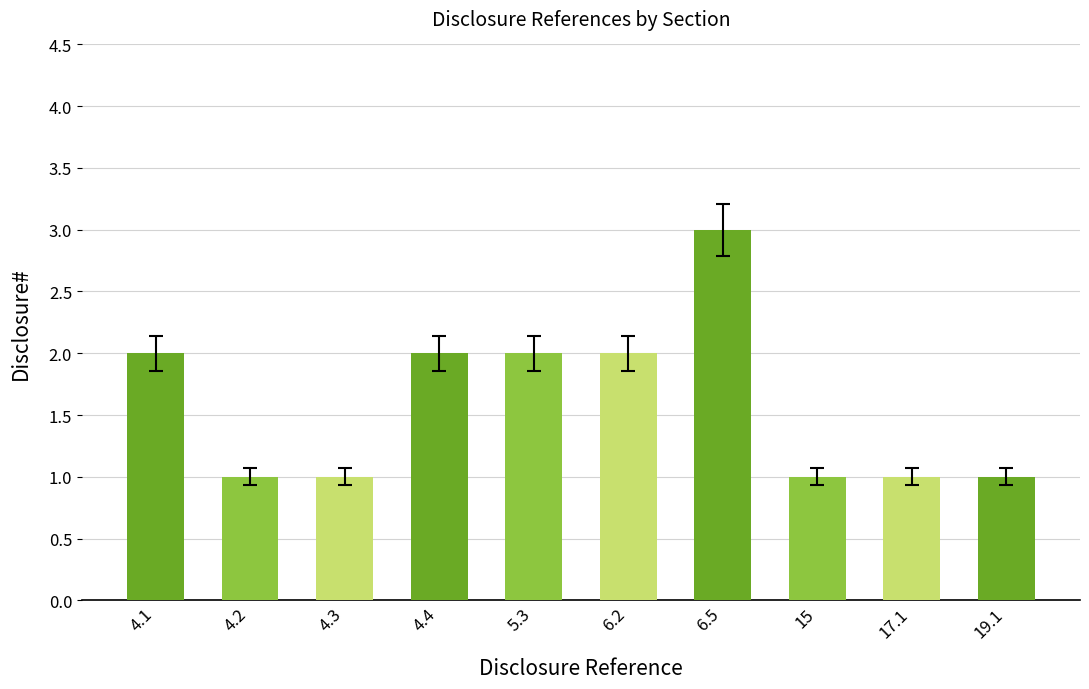

What is the label of the 1st bar from the right?

19.1